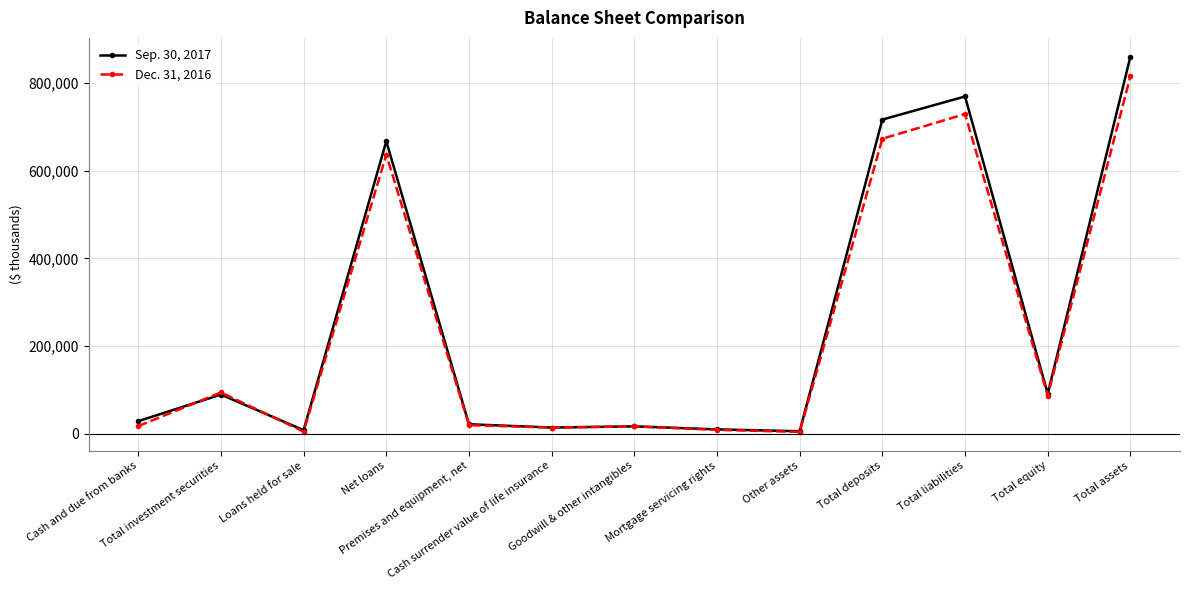

At how many categories does at least one series exceed 548299?

4